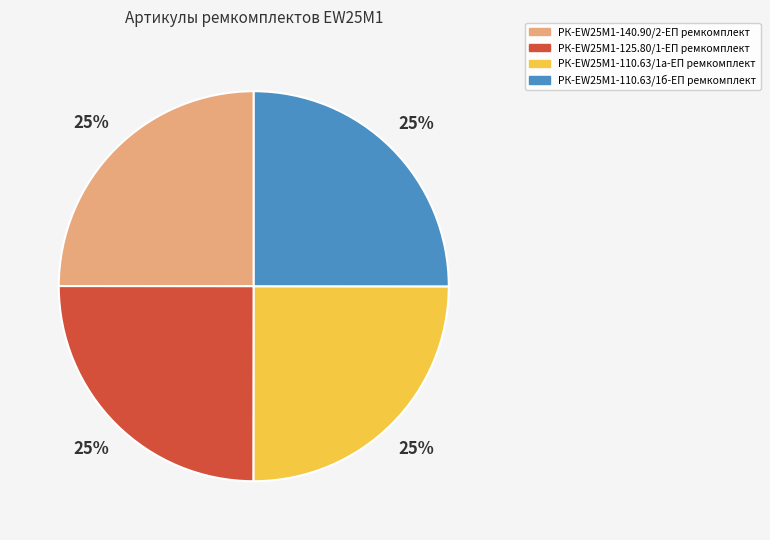

True or false: РК-EW25M1-140.90/2-ЕП ремкомплект accounts for 12% of the total.

False